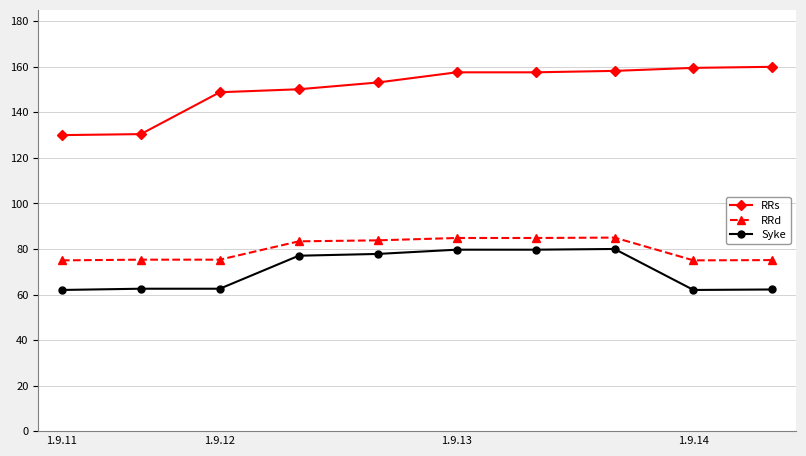

What is the value of the RRs point at the 3rd from the left?

148.8